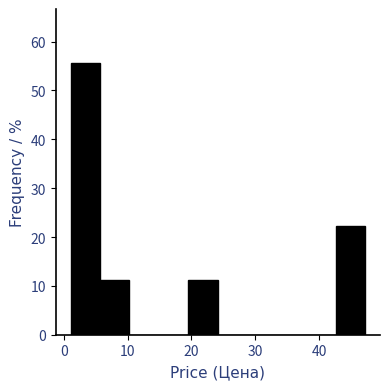

What is the height of the bar covering 1 to 6 on the x-axis? Neither the bar edges nor the heights are printed on the chart, so give them approximately, as read against the axes.

56